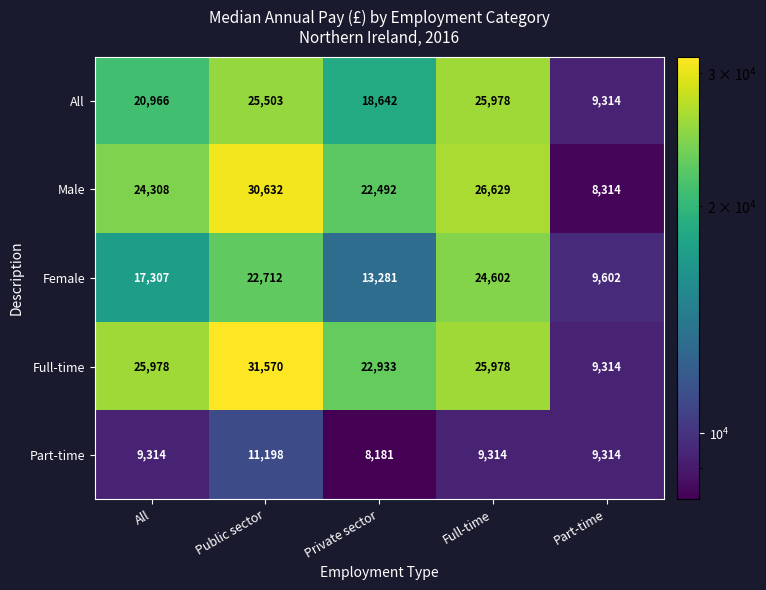

Rank the categories by Female value from lowest to highest.

Part-time, Private sector, All, Public sector, Full-time